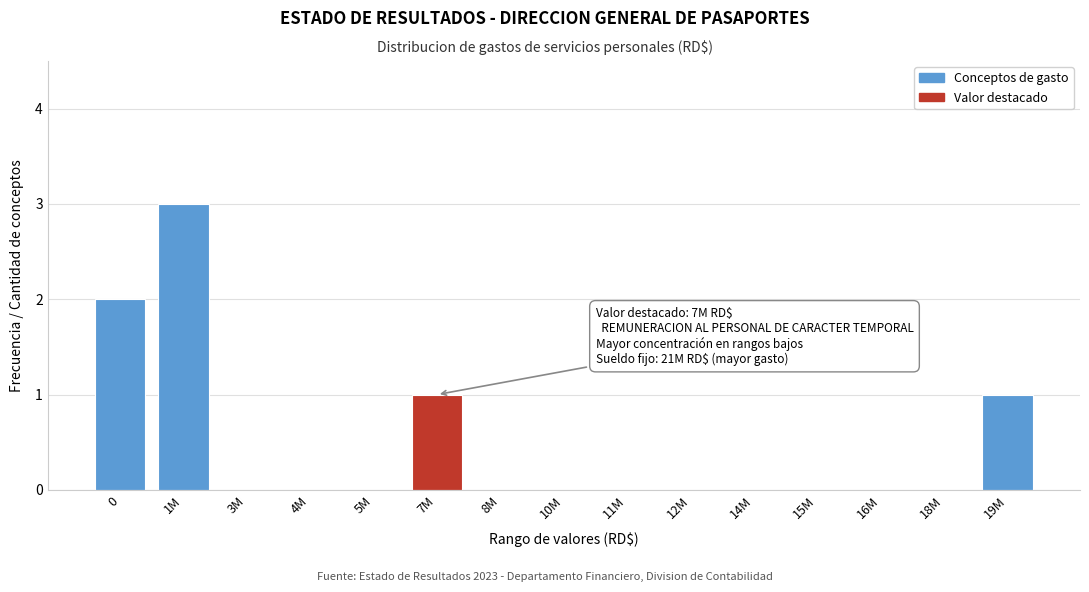

Reading left to right, extract all data points from this chart.

0=2	1M=3	3M=0	4M=0	5M=0	7M=1	8M=0	10M=0	11M=0	12M=0	14M=0	15M=0	16M=0	18M=0	19M=1